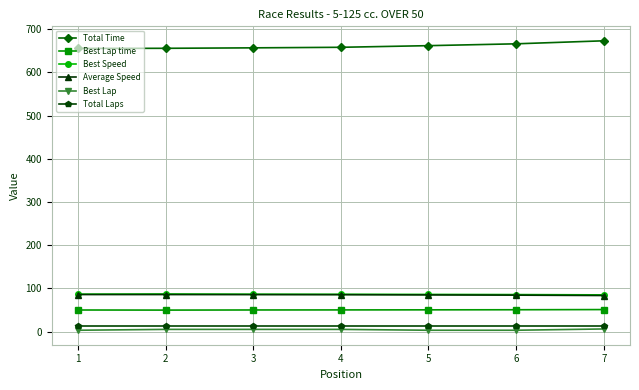

True or false: Best Speed has more than 0 points higher than both neighbors.

True